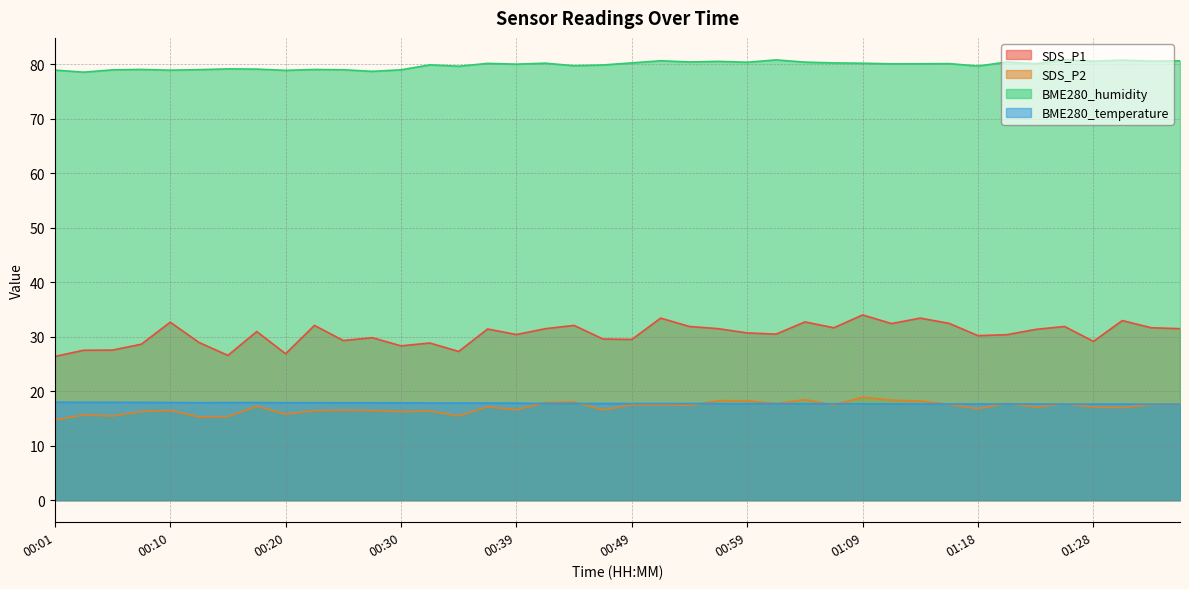

What is the sum of all BME280_humidity values?

3193.8